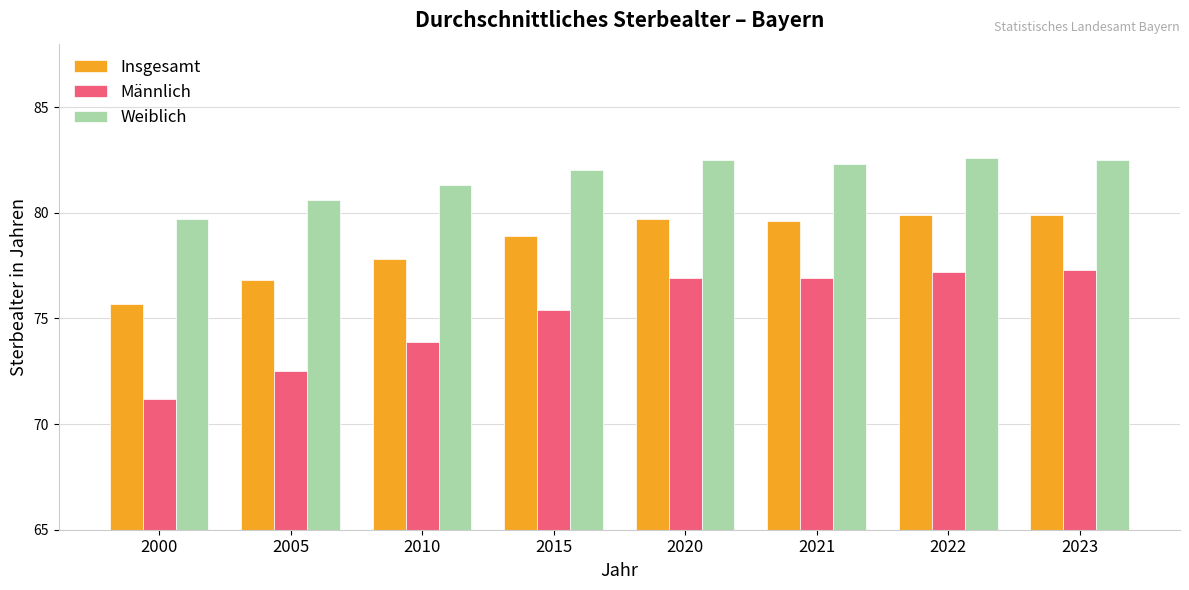

Rank the series at 2022 from lowest to highest value.

Männlich, Insgesamt, Weiblich